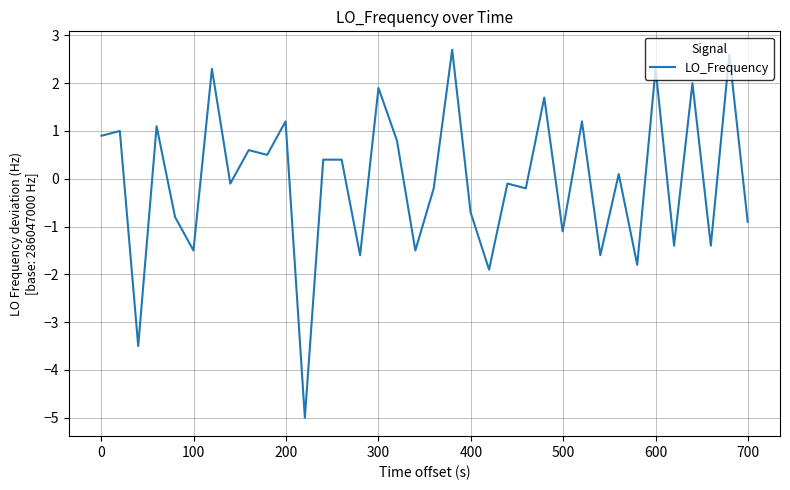

True or false: the data has more than 2 interior local peaks.

True